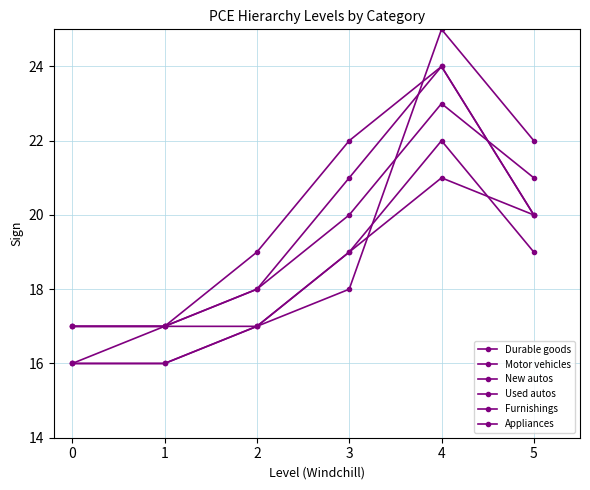

Where do Durable goods and Used autos first cross each other?

4 and 5